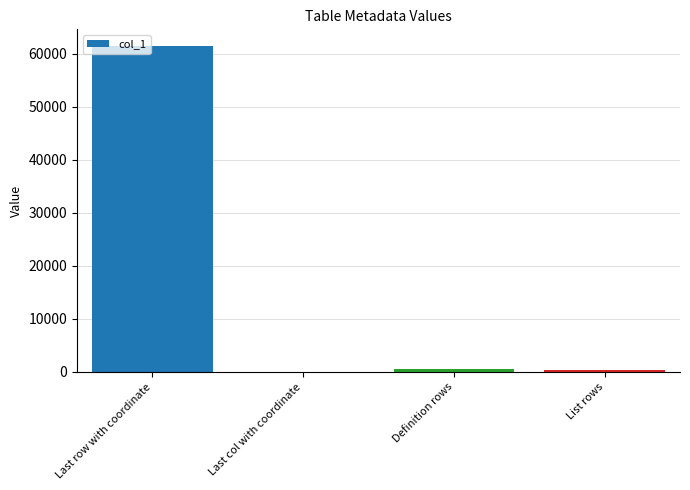

Which category has the highest value across all series?

Last row with coordinate